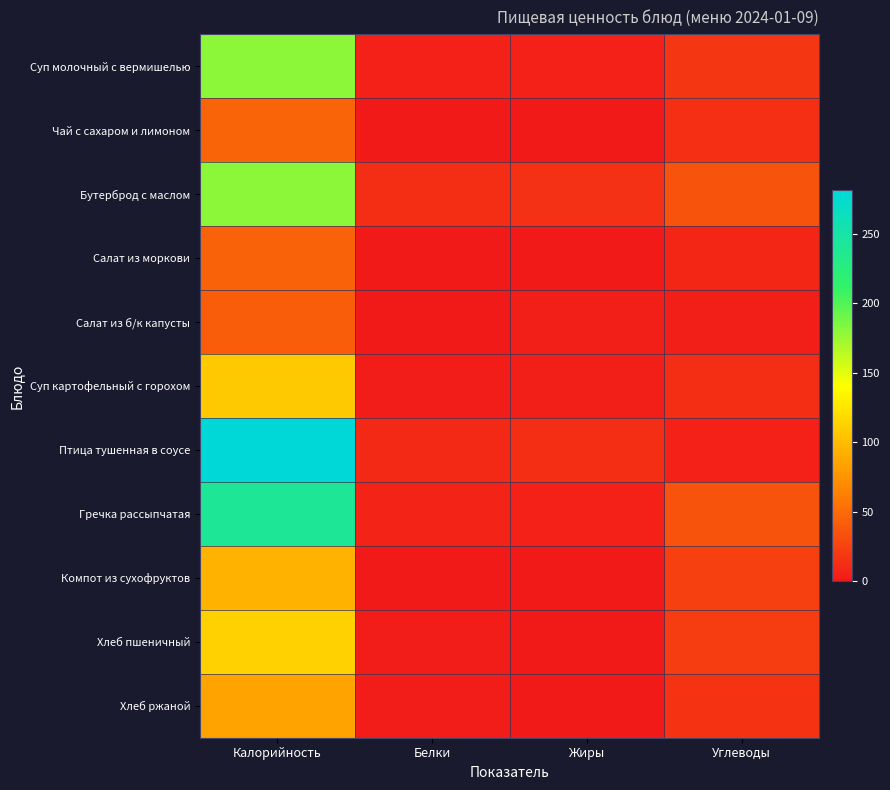

Which series has the widest spread of values?

Птица тушенная в соусе